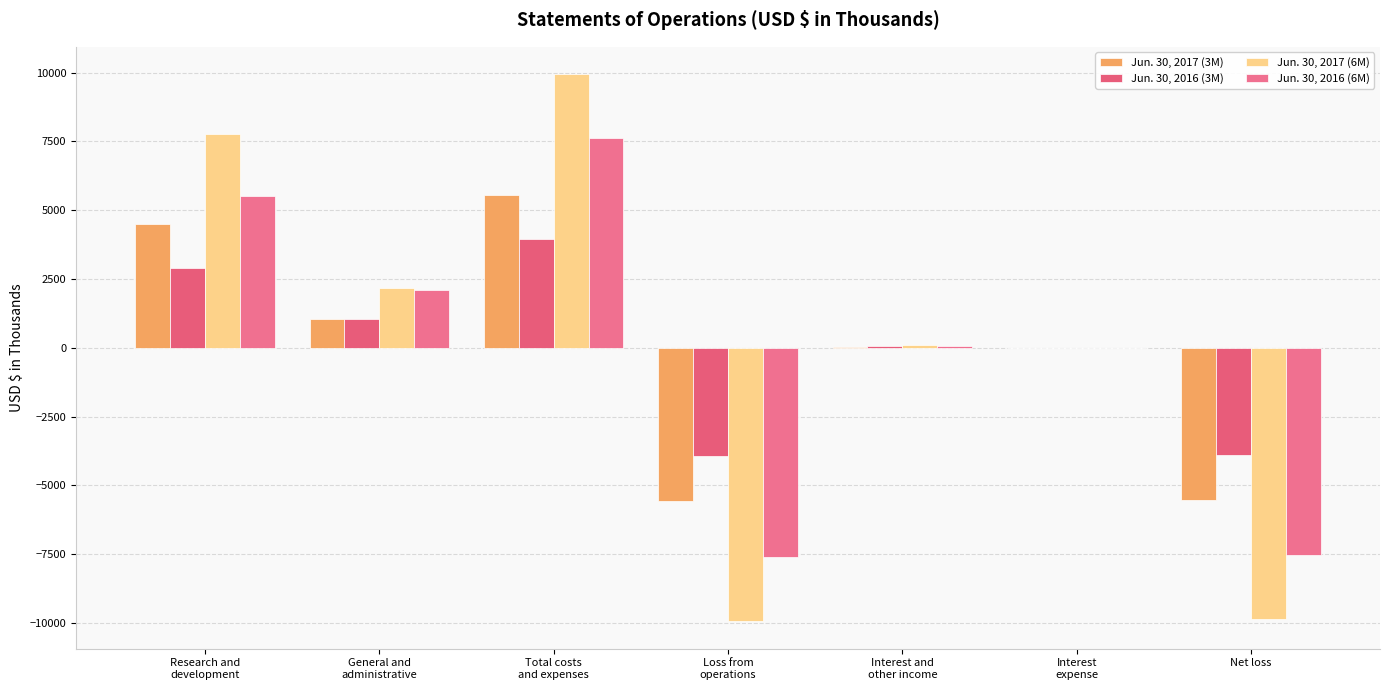

Rank the categories by Jun. 30, 2017 (6M) value from lowest to highest.

Loss from
operations, Net loss, Interest
expense, Interest and
other income, General and
administrative, Research and
development, Total costs
and expenses